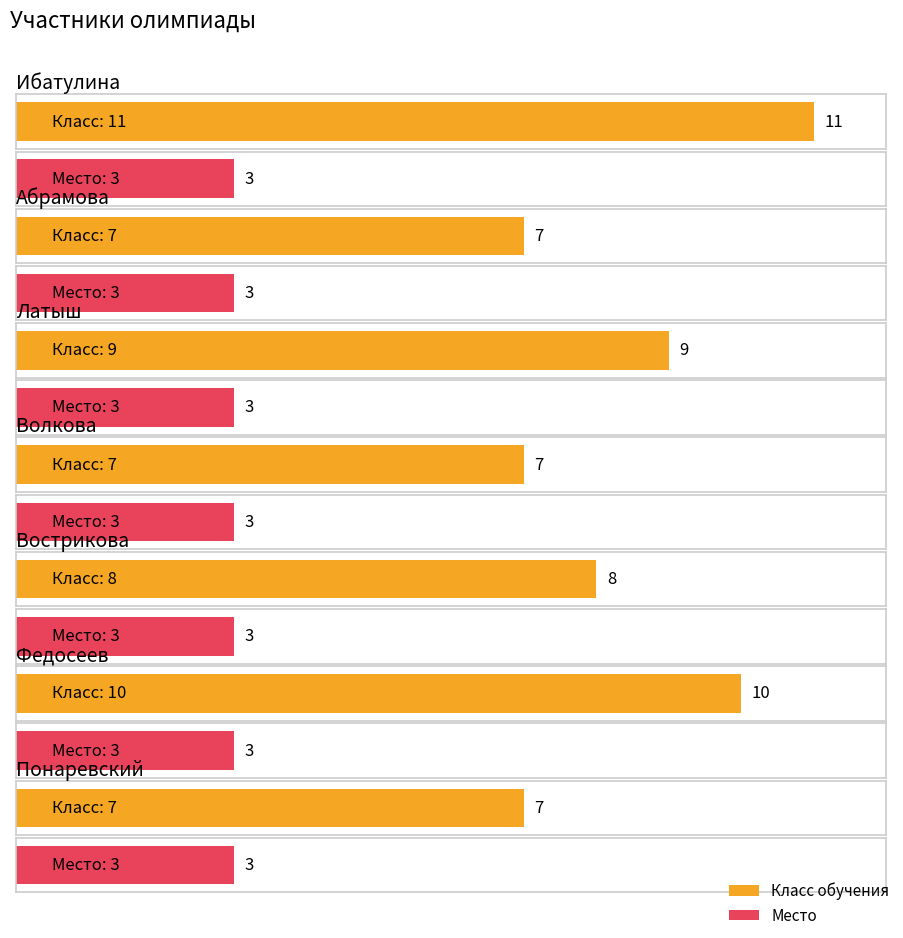

At which category does the chart reach its peak across all series?

Ибатулина